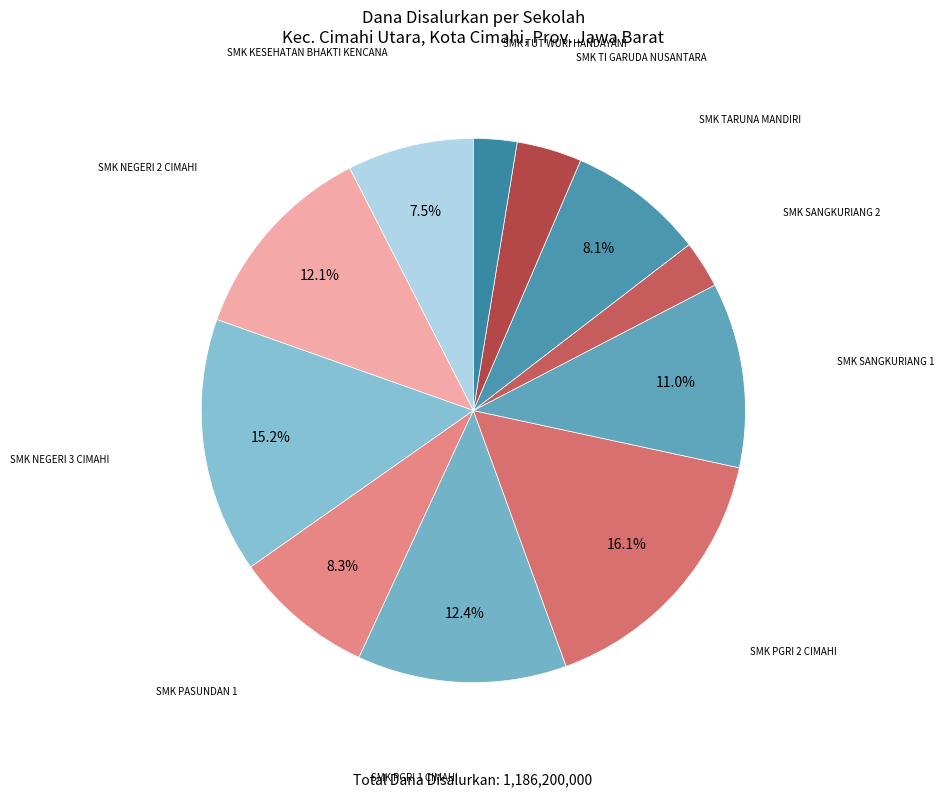

How many segments does this pie chart have?

11